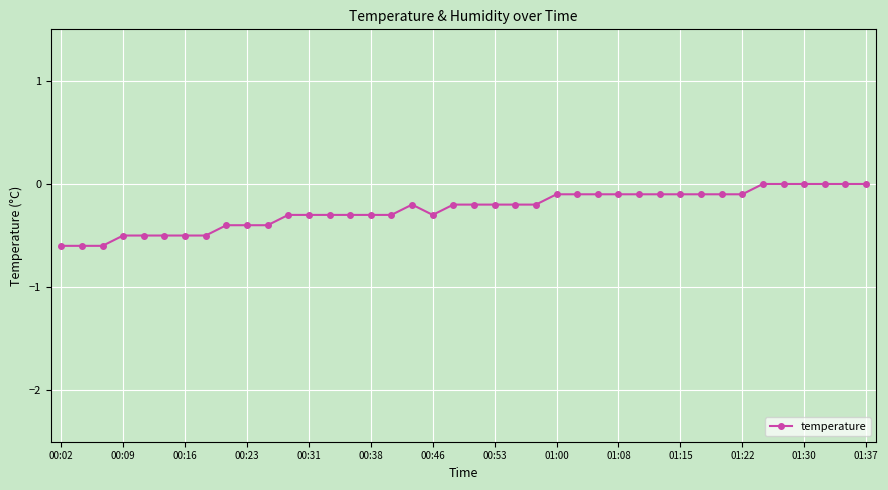

True or false: there are more than 0 points higher than both neighbors.

True